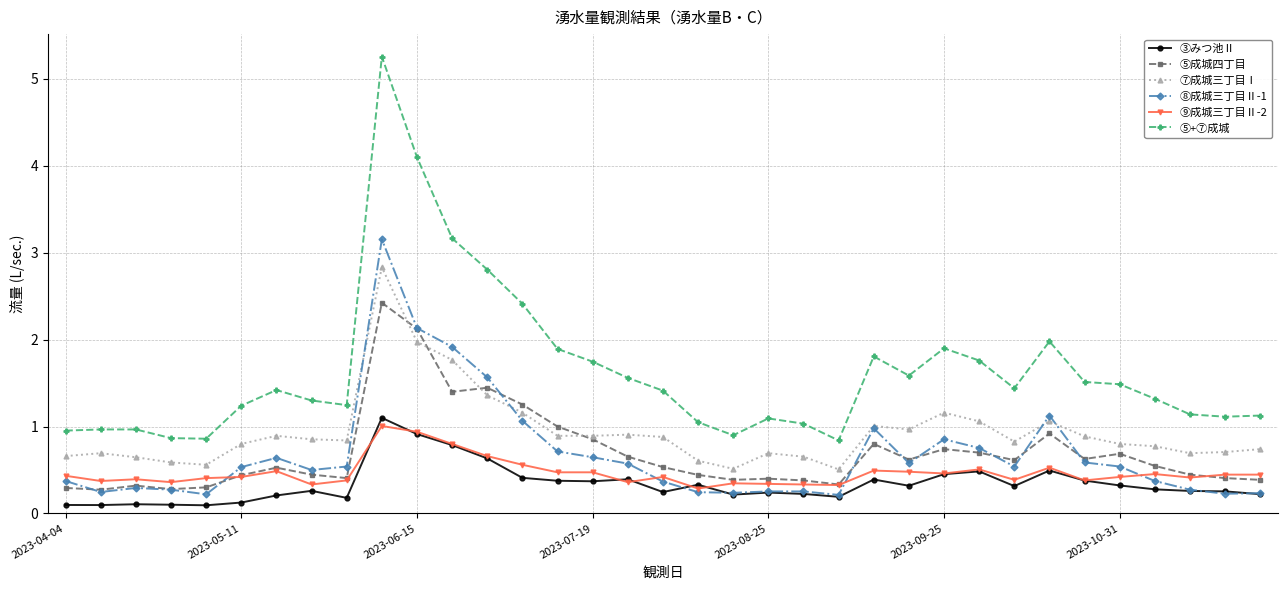

What is the value of the ⑦成城三丁目Ⅰ point at the 29th from the left?

1.1